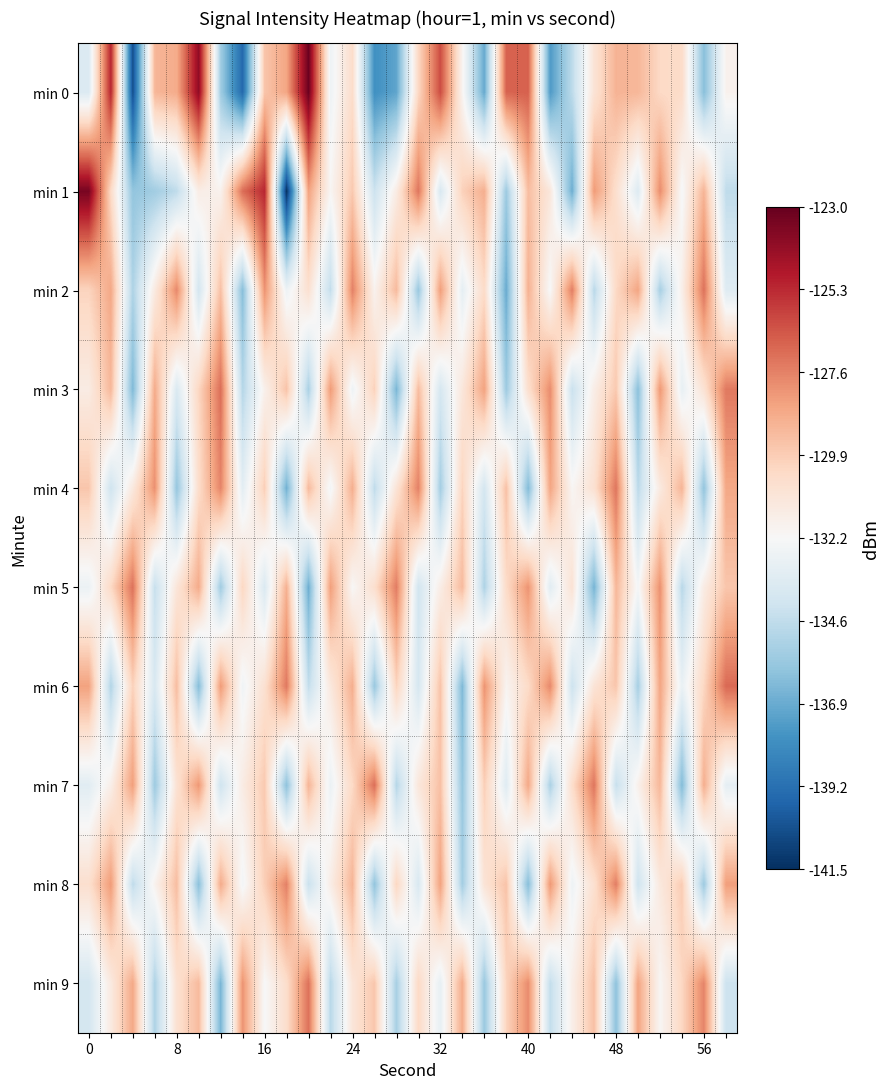

What is the greatest value displayed?

-123.2